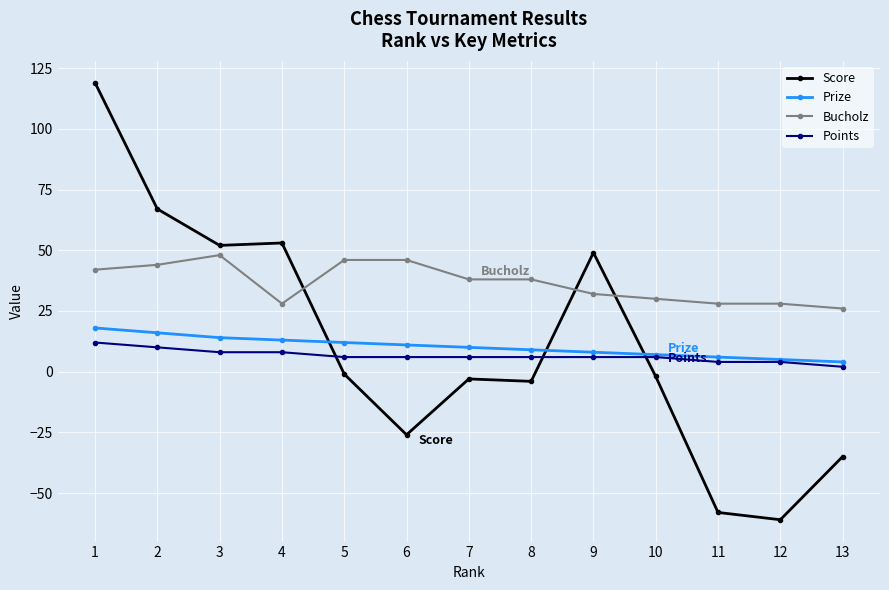

Where is the first local minimum for Bucholz?

4